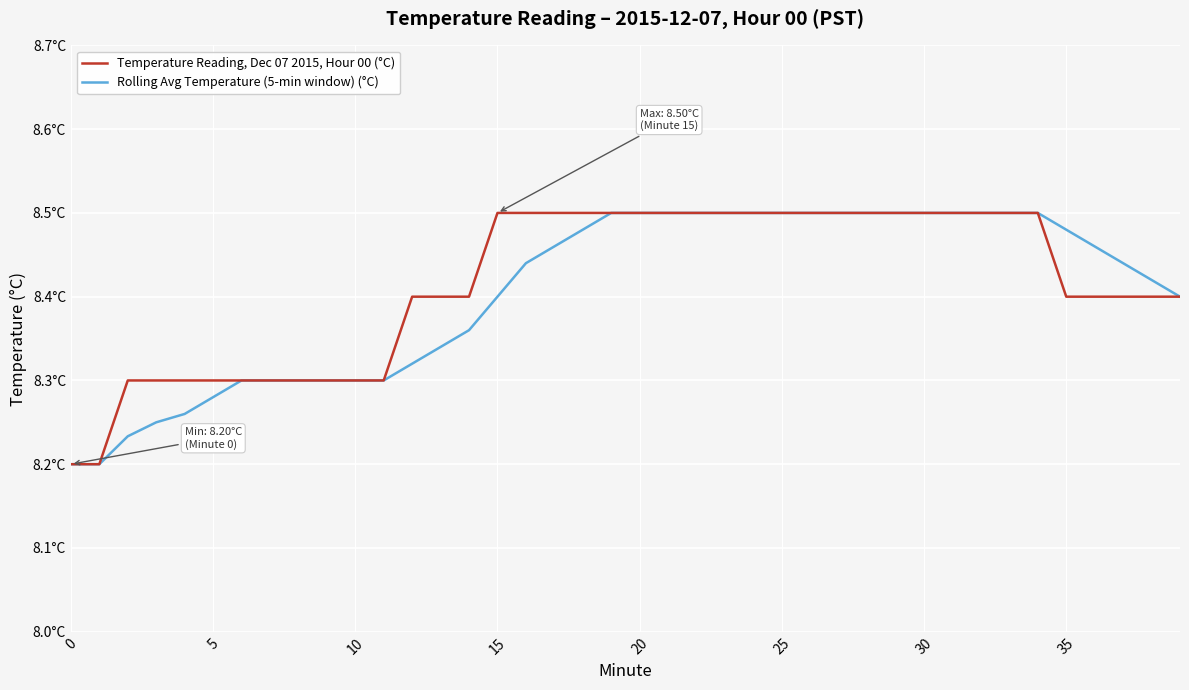

What is the difference between the maximum and minimum values in the Rolling Avg Temperature (5-min window) (°C) series?

0.3